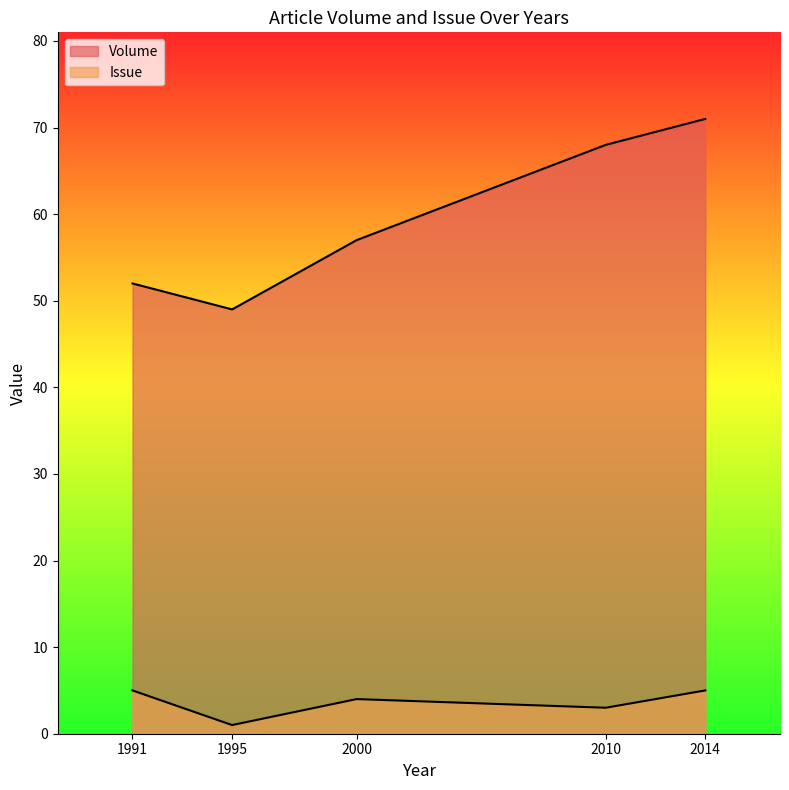

True or false: Issue and Volume intersect in this chart.

False